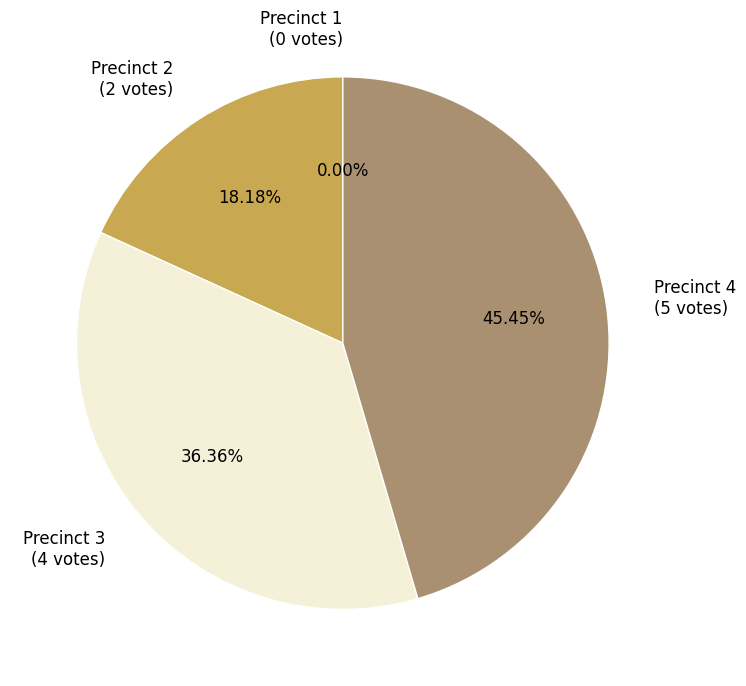

The 1 slice represents 0% of the pie. True or false?

True